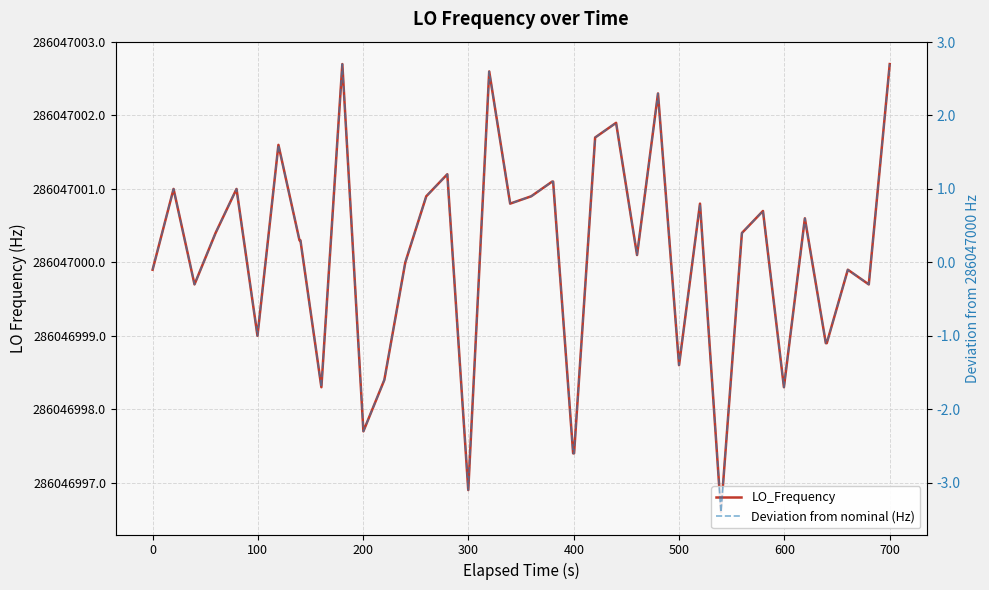

Rank the series by their maximum value, from highest to lowest.

LO_Frequency, Deviation from nominal (Hz)